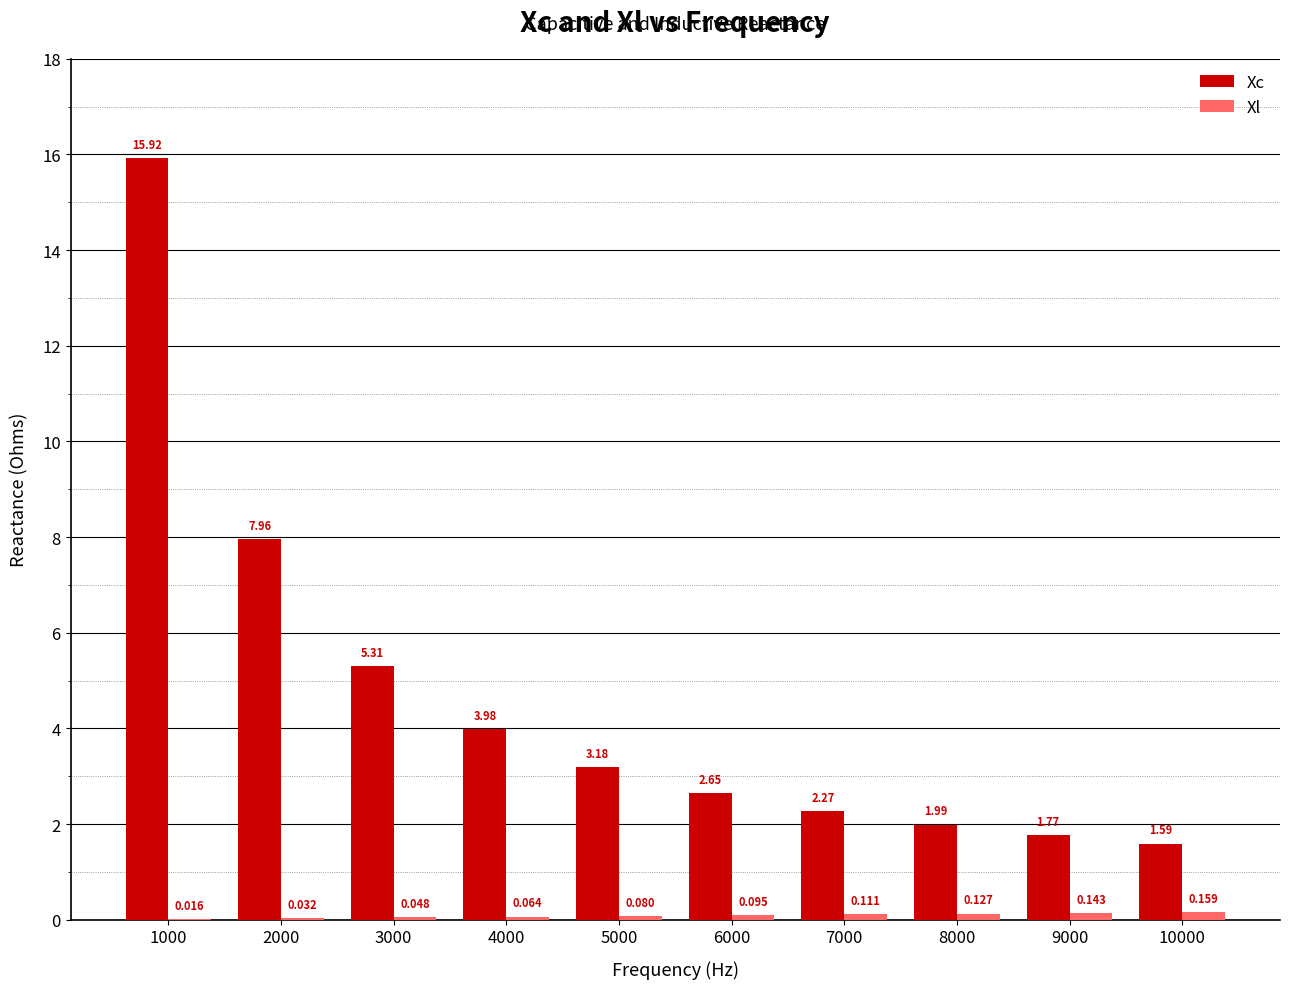

Count the number of categories in the chart.

10